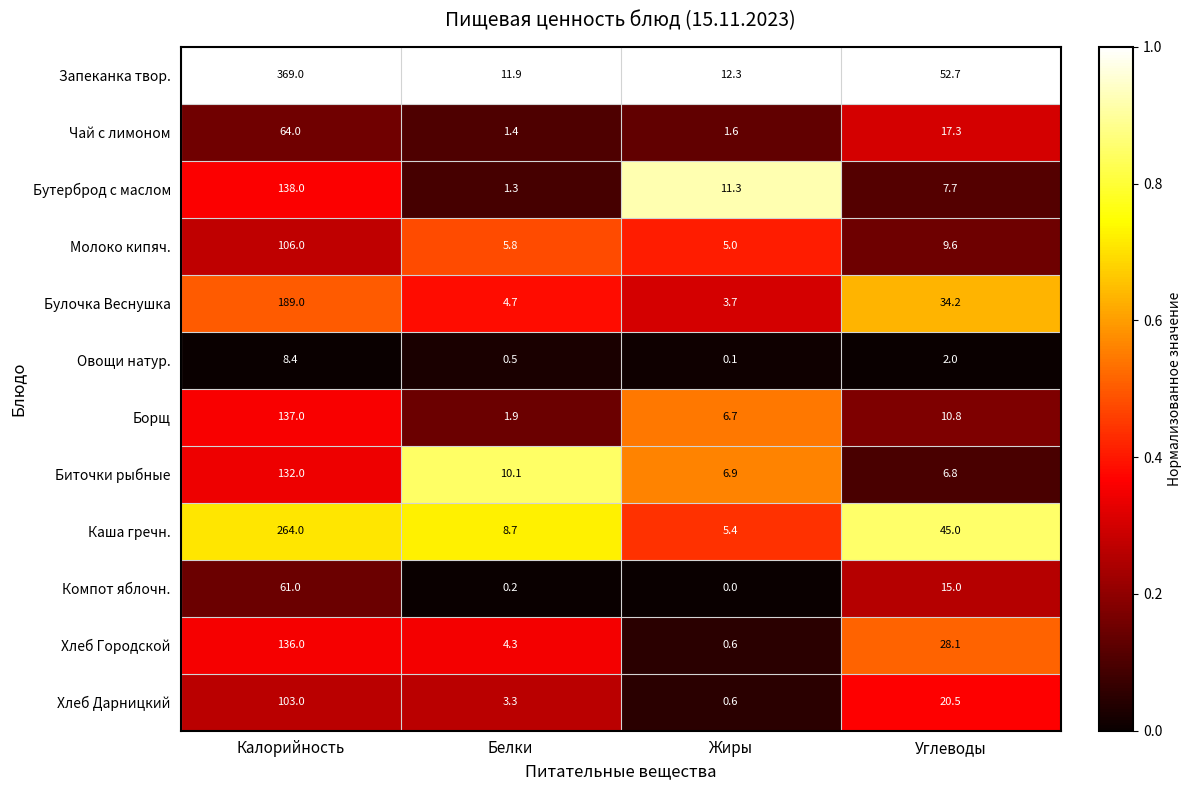

How many series are shown in this chart?

12